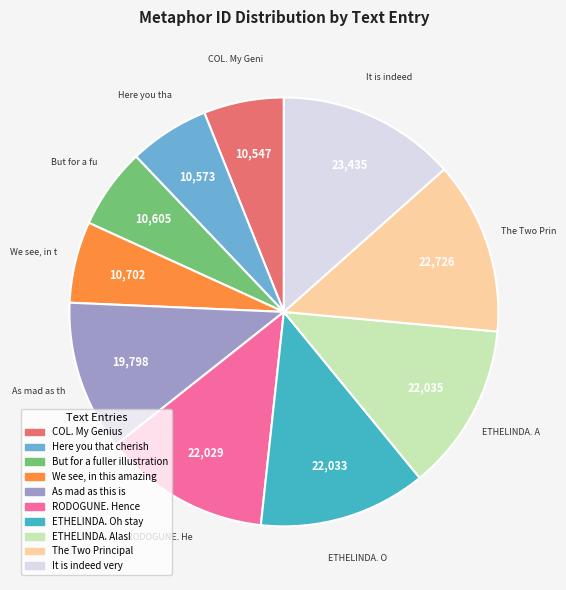

Is there any slice that represents more than half of the pie?

No